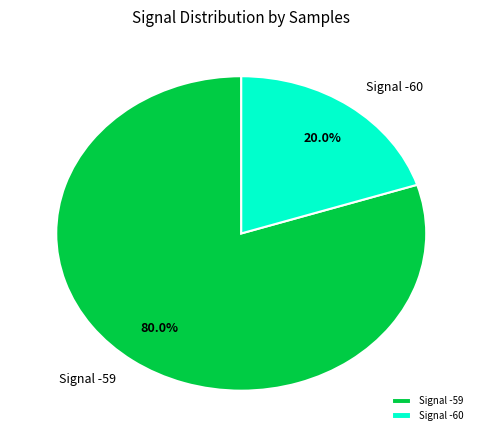

Rank the categories by value from lowest to highest.

Signal -60, Signal -59